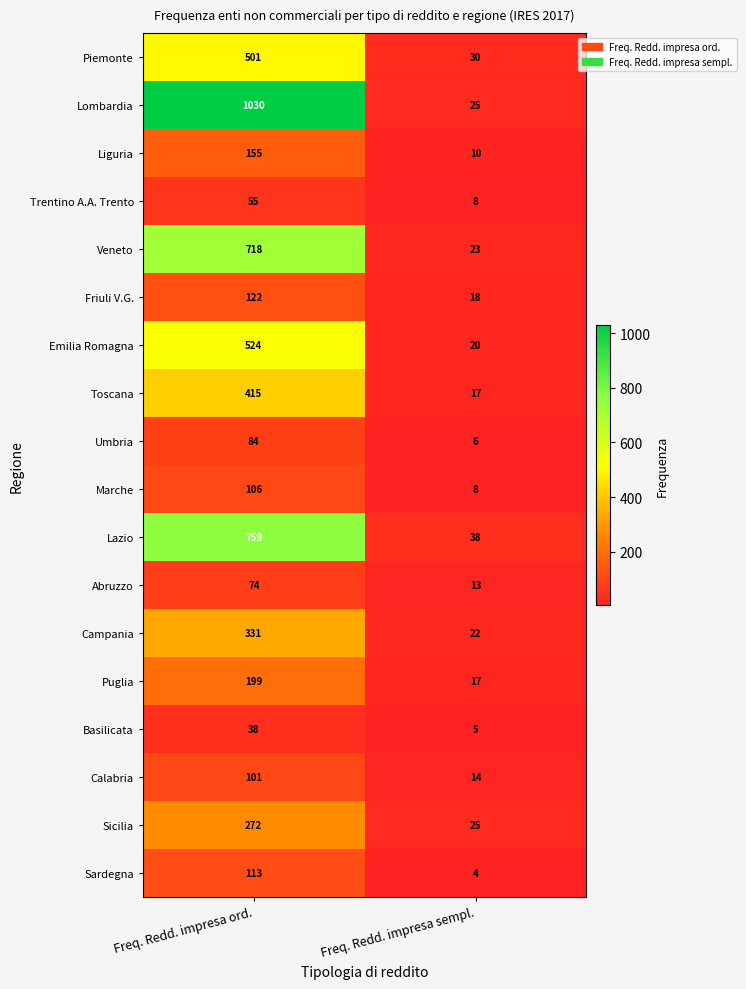

Which series has the largest total across all categories?

Lombardia